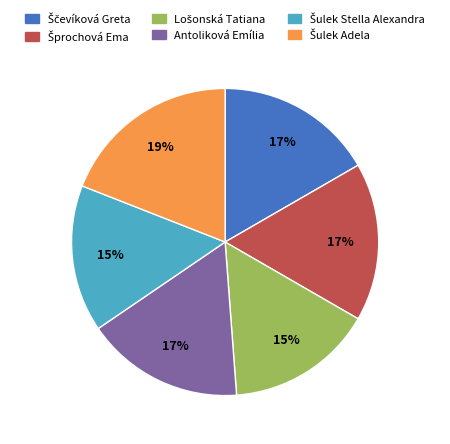

True or false: Antoliková Emília accounts for 4% of the total.

False